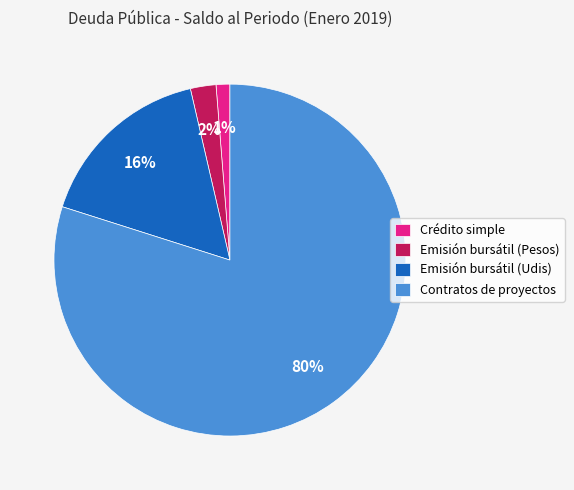

Is the sum of Emisión bursátil (Pesos) and Crédito simple greater than half?

No